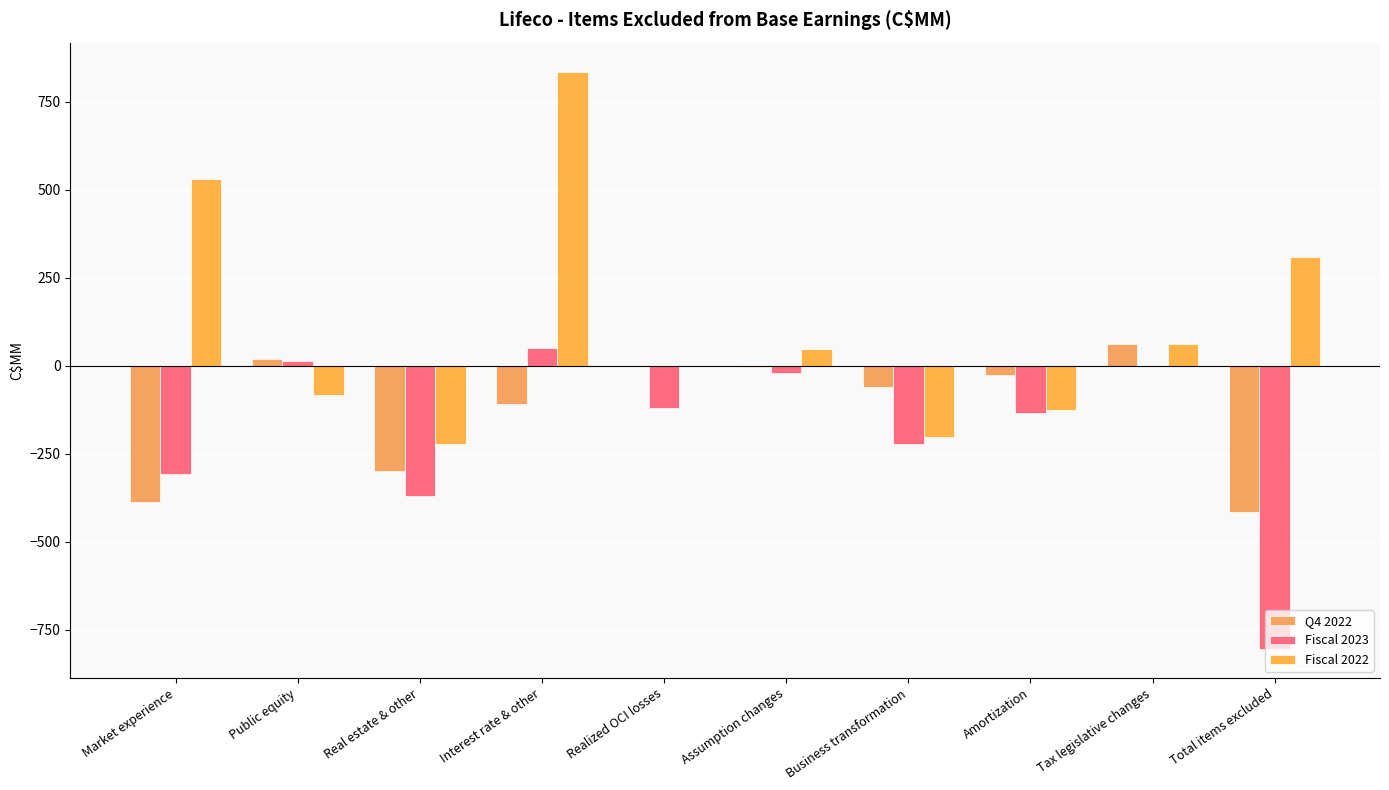

At Real estate & other, list the series in order from largest to smallest.

Fiscal 2022, Q4 2022, Fiscal 2023